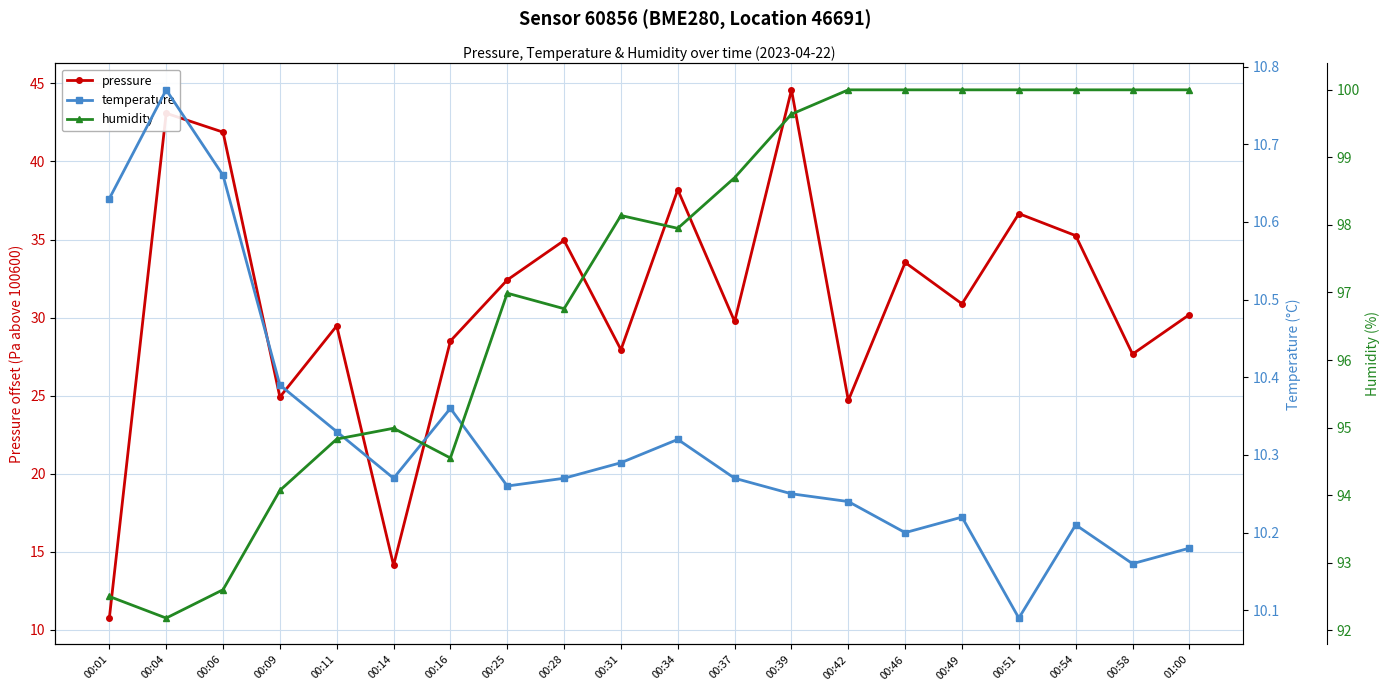

What is the minimum value shown in the chart?

10.1